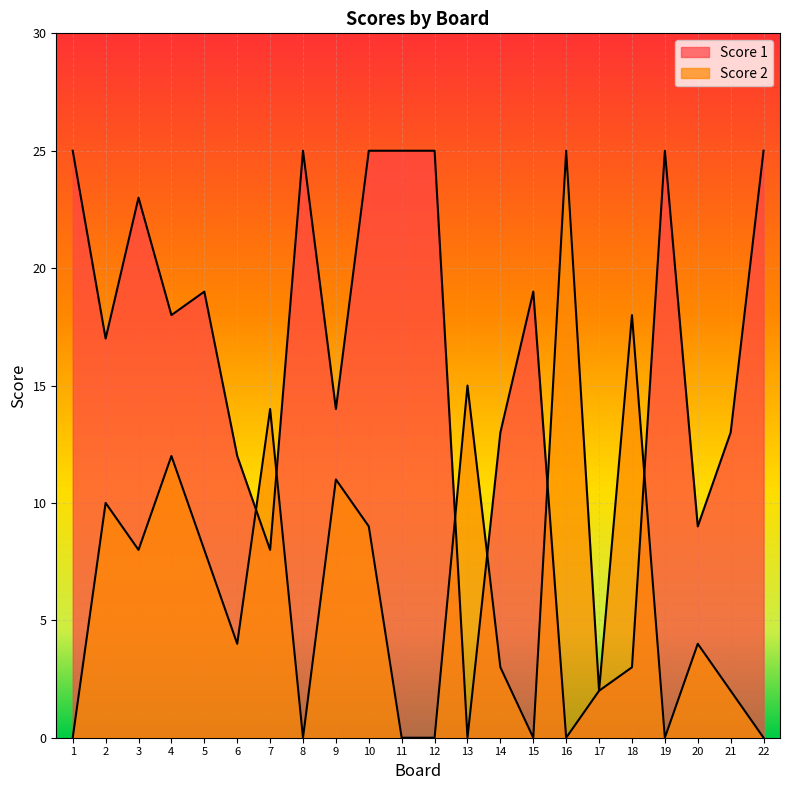

Which category has the highest value in the Score 1 series?

1